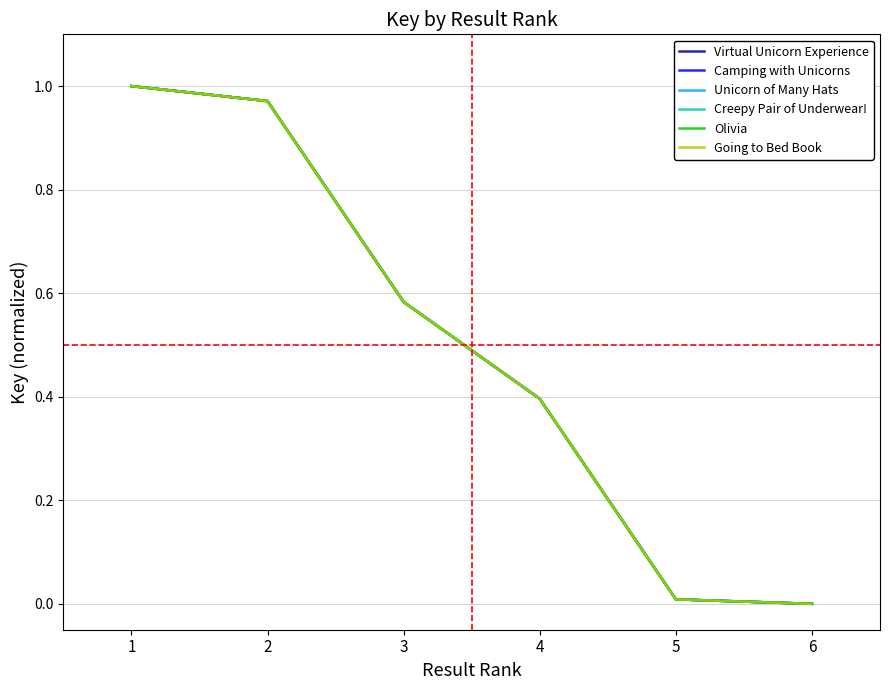

What is the sum of the Olivia values at 4 and 3?

1.0